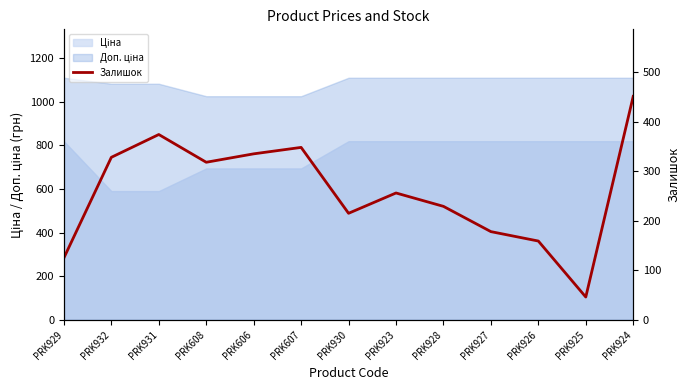

How many lines are shown in the chart?

1